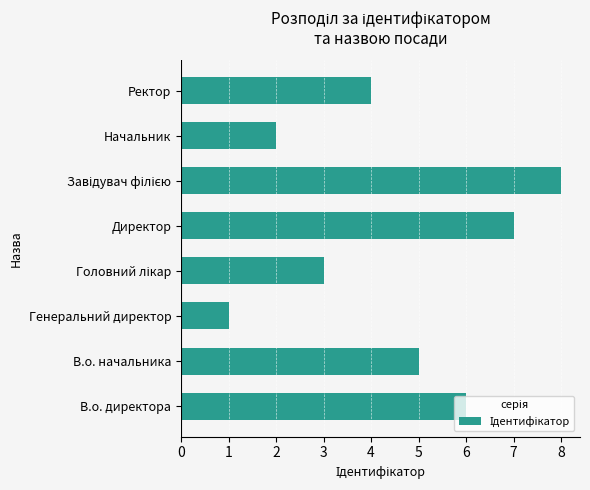

What is the difference between the second highest and minimum values?

6